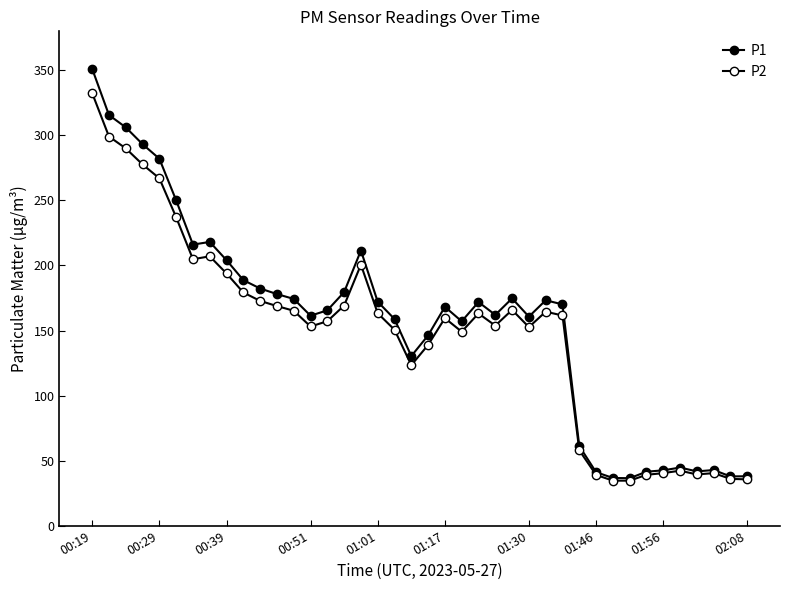

How many data points does each series have?

40